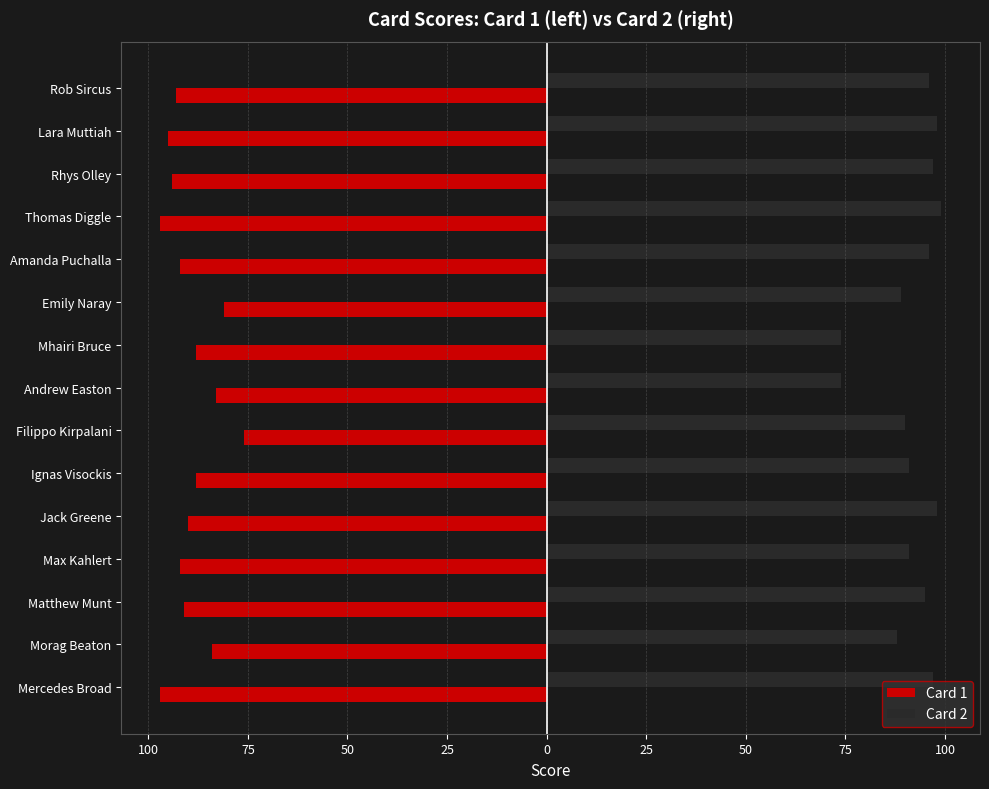

What is the maximum value shown in the chart?

99